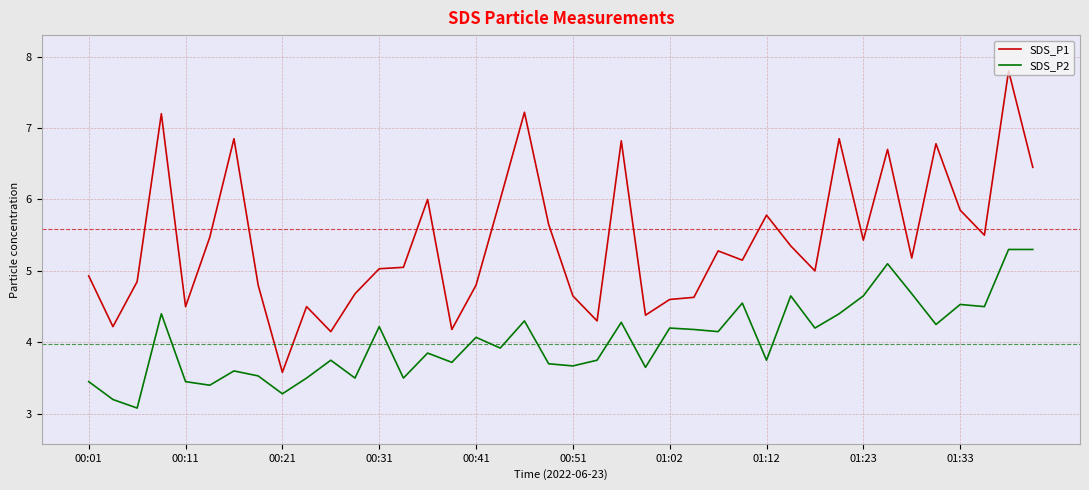

Which series has the largest range (max minus min)?

SDS_P1